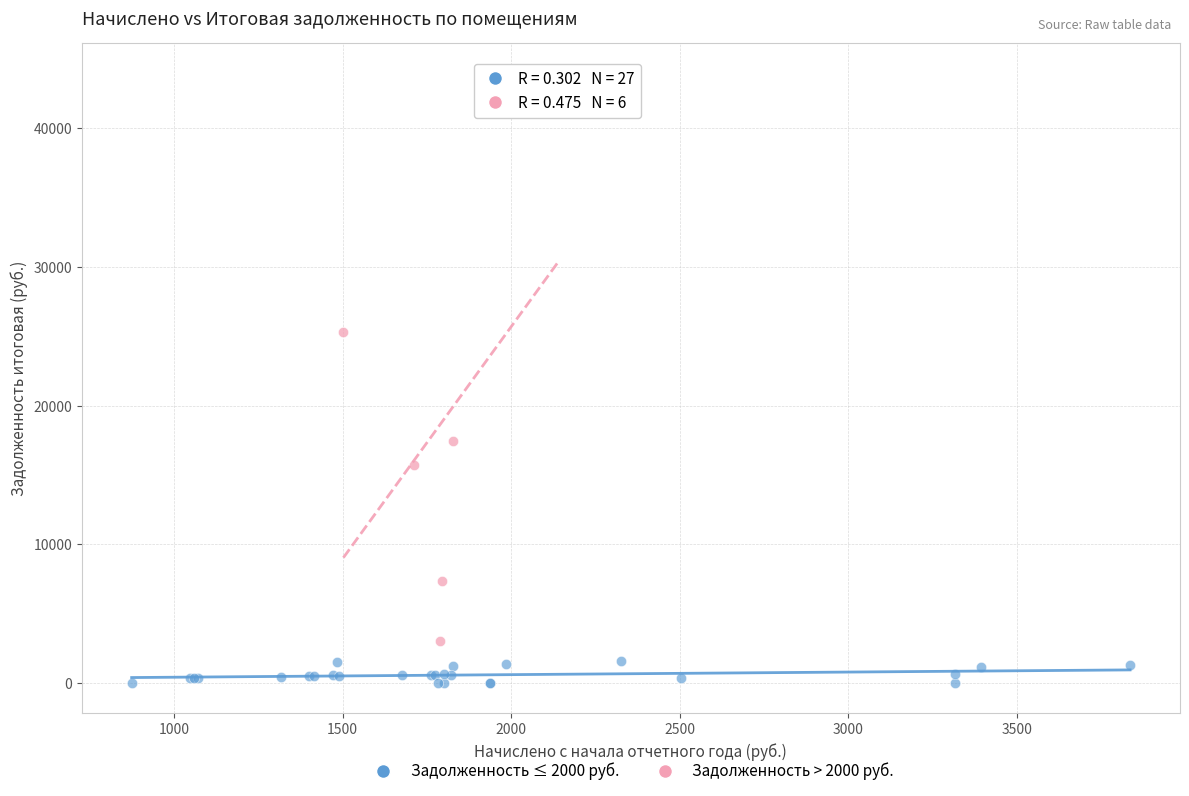

Which series contains the highest Y value?

Задолженность > 2000 руб.